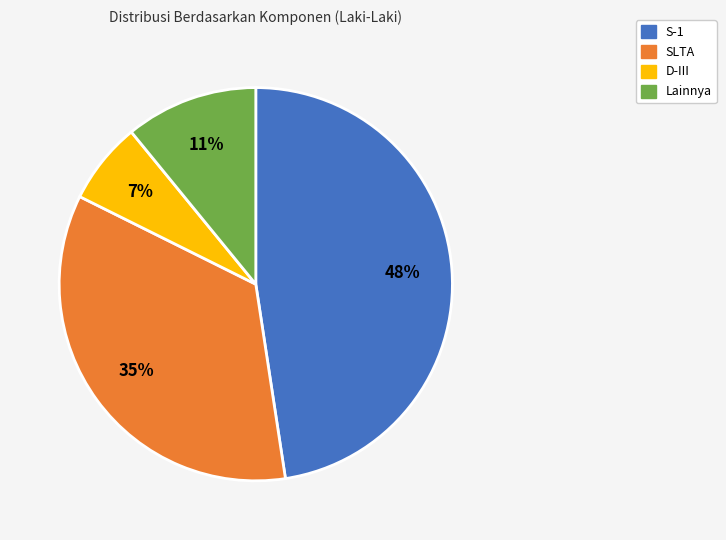

To the nearest percent, what is the average slice percentage?

25%